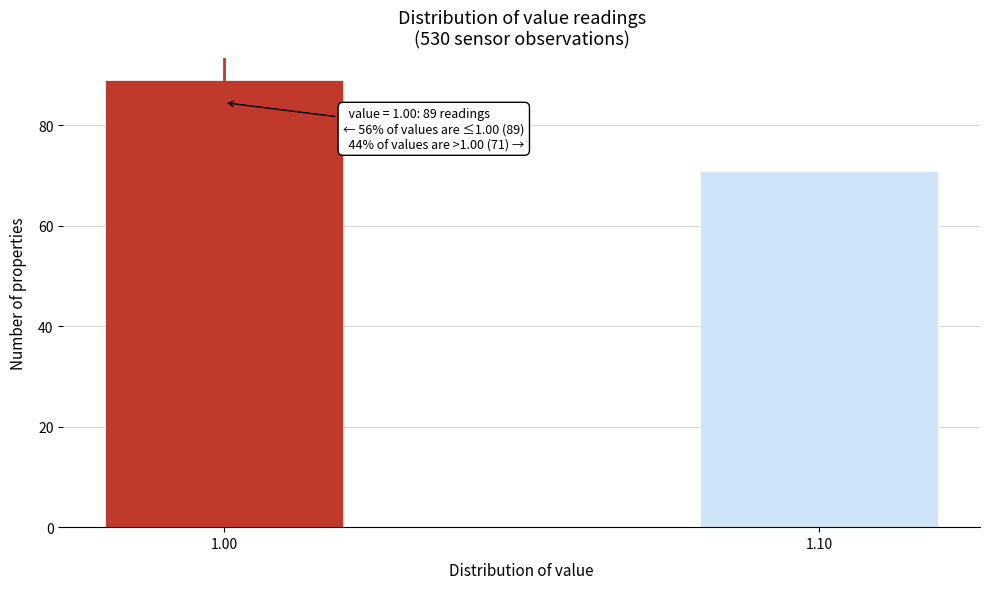

Reading left to right, what are all the values shown in this chart?

1.00=89	1.10=71